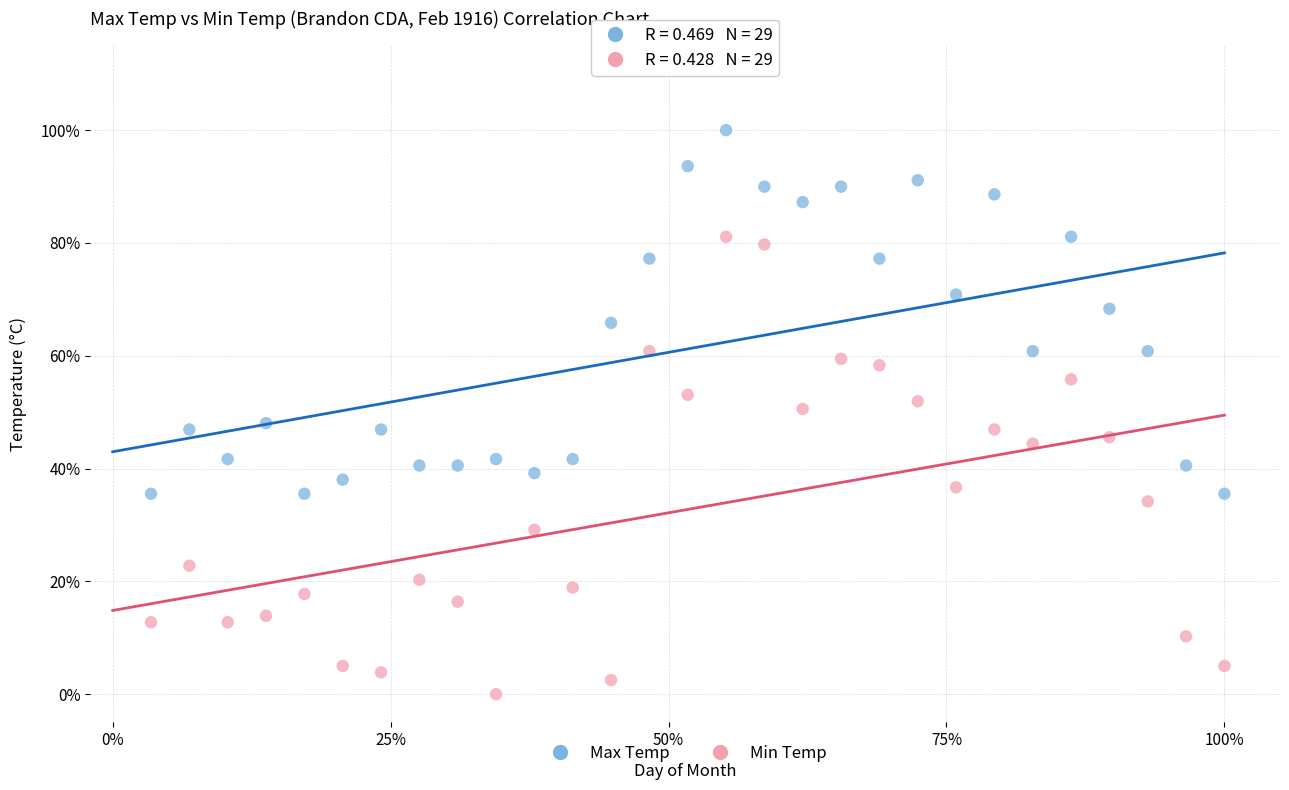

What are all the series names shown in the legend?

Max Temp, Min Temp